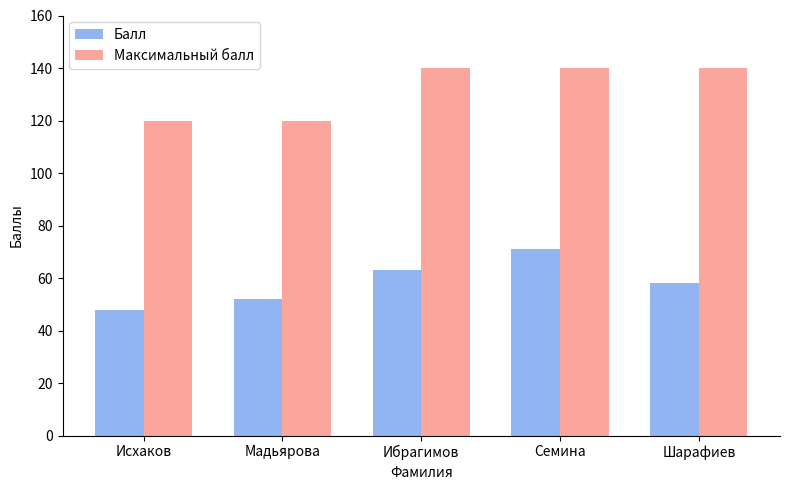

Which series changed the most between Исхаков and Шарафиев?

Максимальный балл